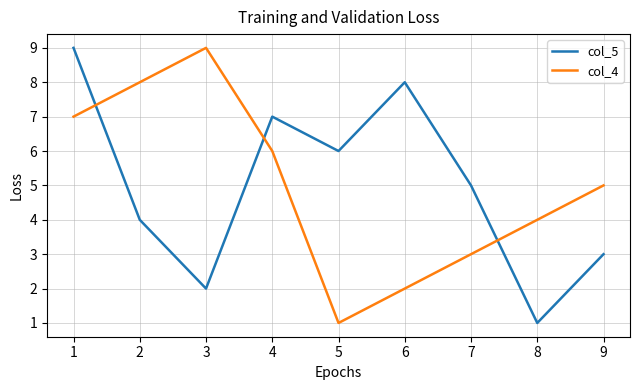

Rank the categories by col_4 value from highest to lowest.

3, 2, 1, 4, 9, 8, 7, 6, 5